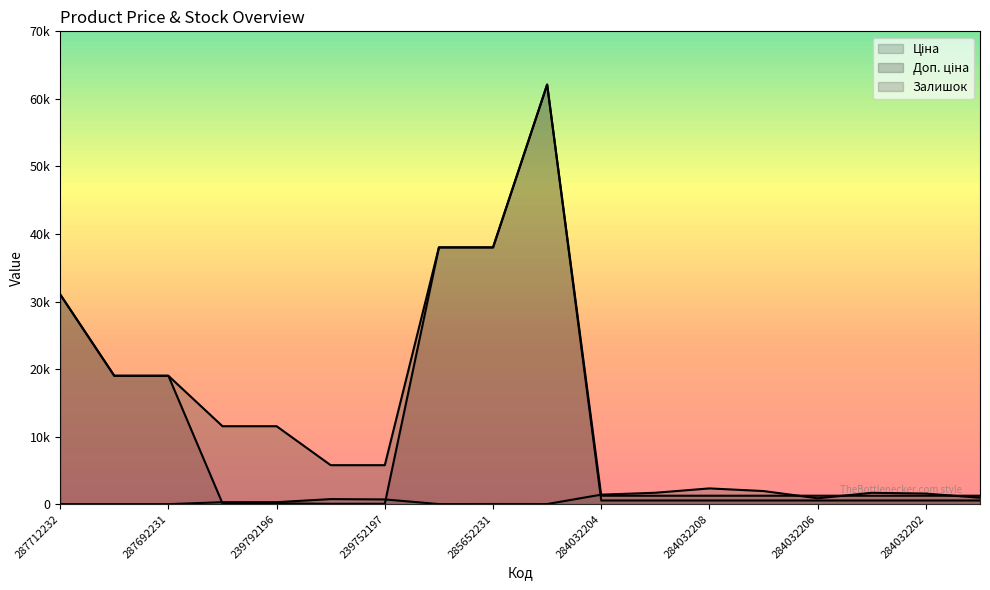

Which category has the highest value in the Доп. ціна series?

285672232